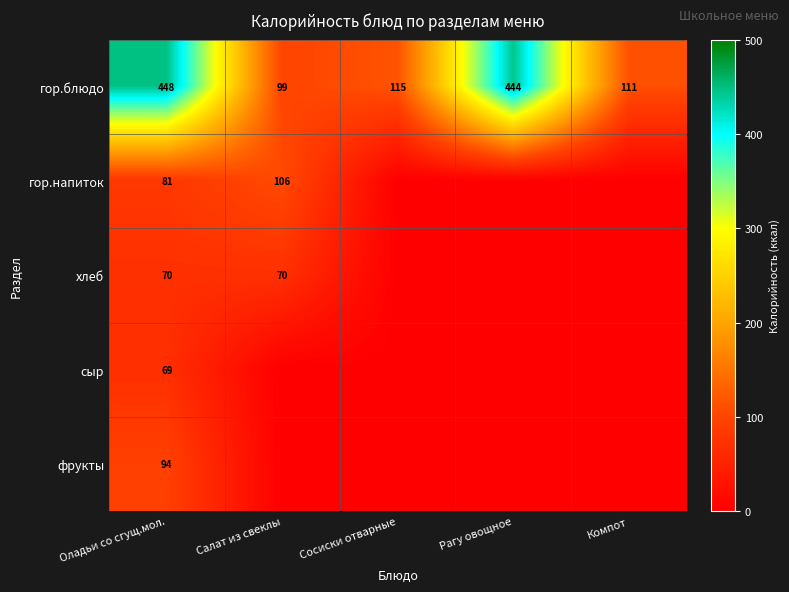

What is the difference between the highest and lowest values at Рагу овощное?

444.4